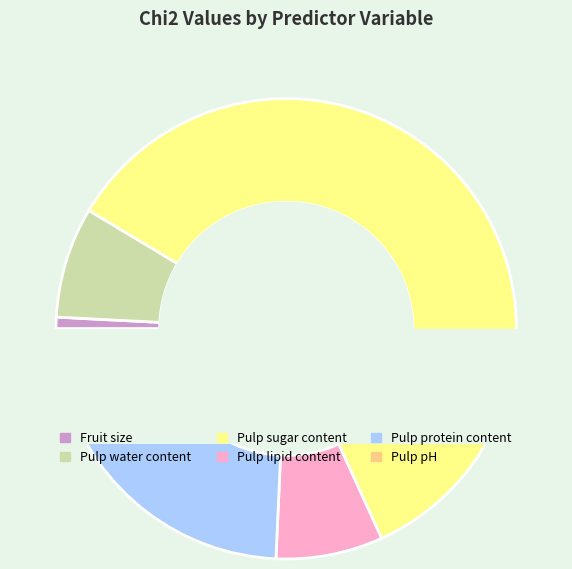

Count the number of slices in the pie.

6